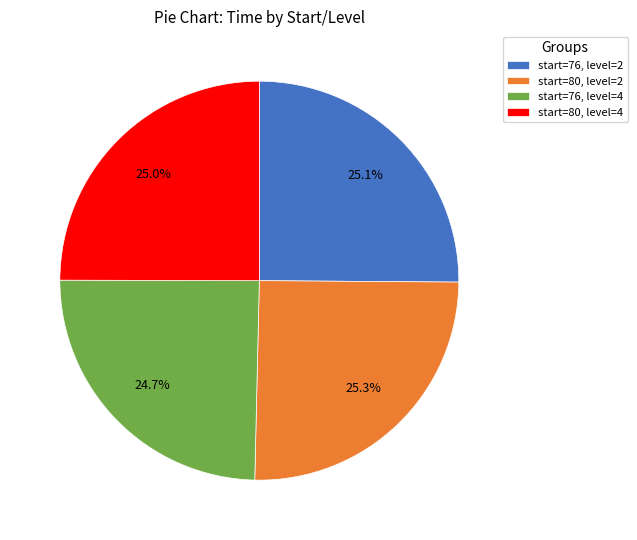

To the nearest percent, what is the difference between the largest and smallest slice percentages?

1%